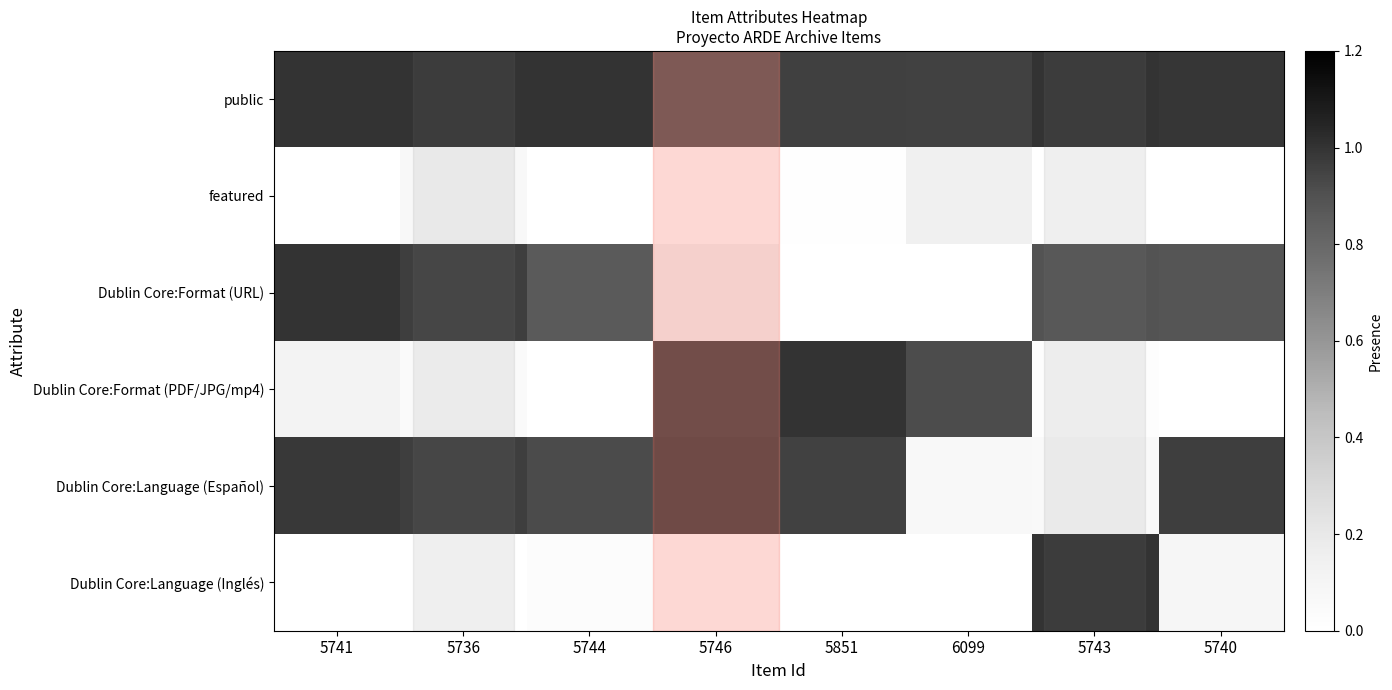

Reading left to right, what are all the values shown in this chart?

public: 5741=1.0	5736=1.0	5744=1.0	5746=0.9	5851=1.0	6099=1.0	5743=1.0	5740=1.0
featured: 5741=0.0	5736=0.1	5744=0.0	5746=0.0	5851=0.0	6099=0.1	5743=0.0	5740=0.0
Dublin Core:Format (URL): 5741=1.0	5736=1.0	5744=0.9	5746=0.1	5851=0.0	6099=0.0	5743=0.9	5740=0.9
Dublin Core:Format (PDF/JPG/mp4): 5741=0.1	5736=0.0	5744=0.0	5746=1.0	5851=1.0	6099=0.9	5743=0.0	5740=0.0
Dublin Core:Language (Español): 5741=1.0	5736=1.0	5744=0.9	5746=1.0	5851=1.0	6099=0.1	5743=0.1	5740=1.0
Dublin Core:Language (Inglés): 5741=0.0	5736=0.0	5744=0.0	5746=0.0	5851=0.0	6099=0.0	5743=1.0	5740=0.1